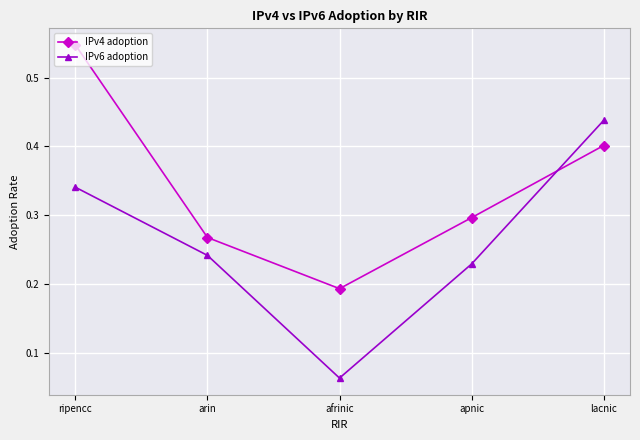

What position from the right is apnic?

2